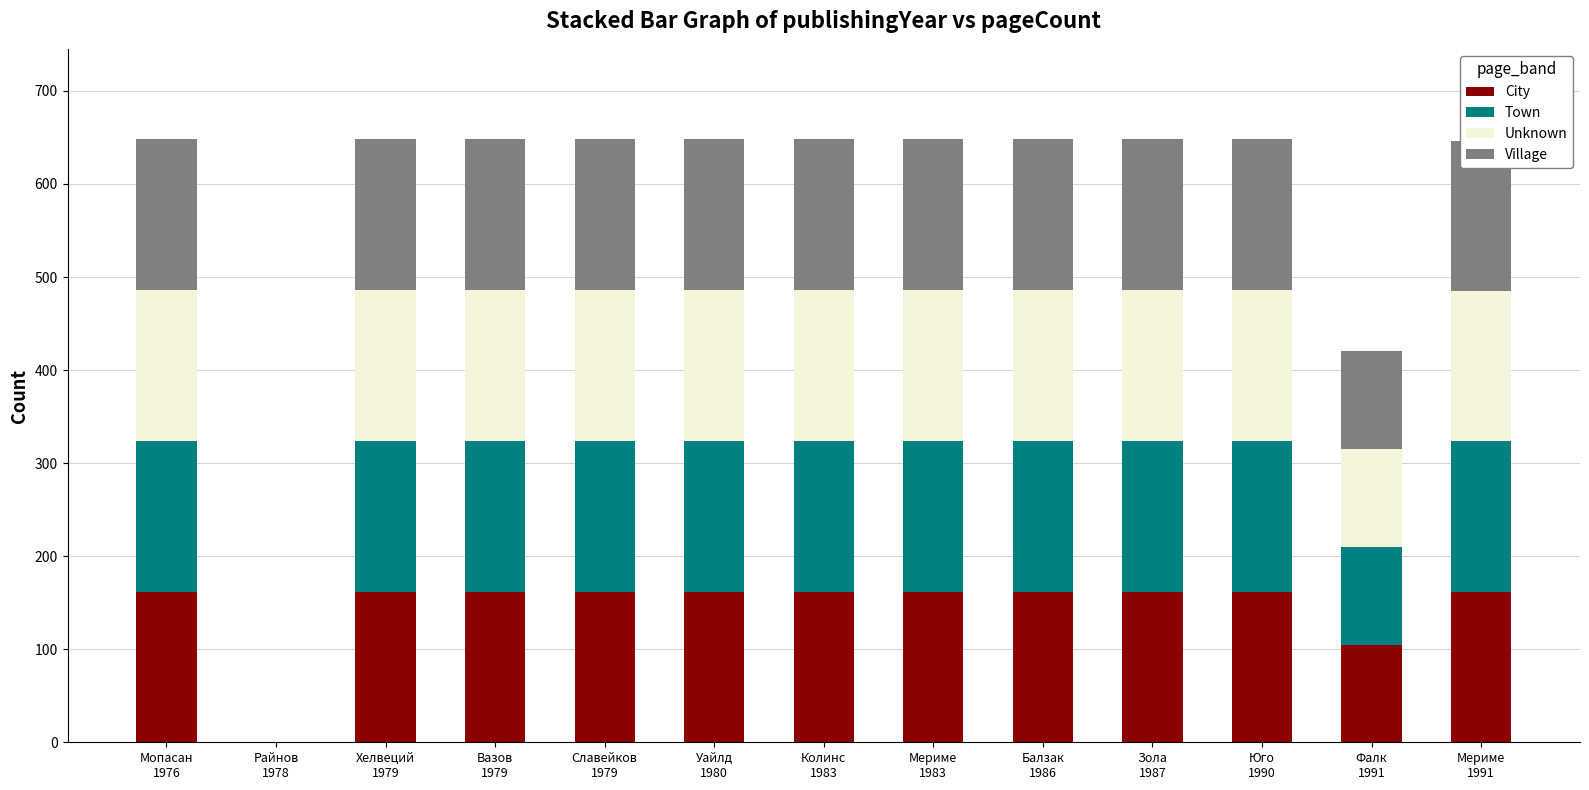

What is the sum of all City values?

1887